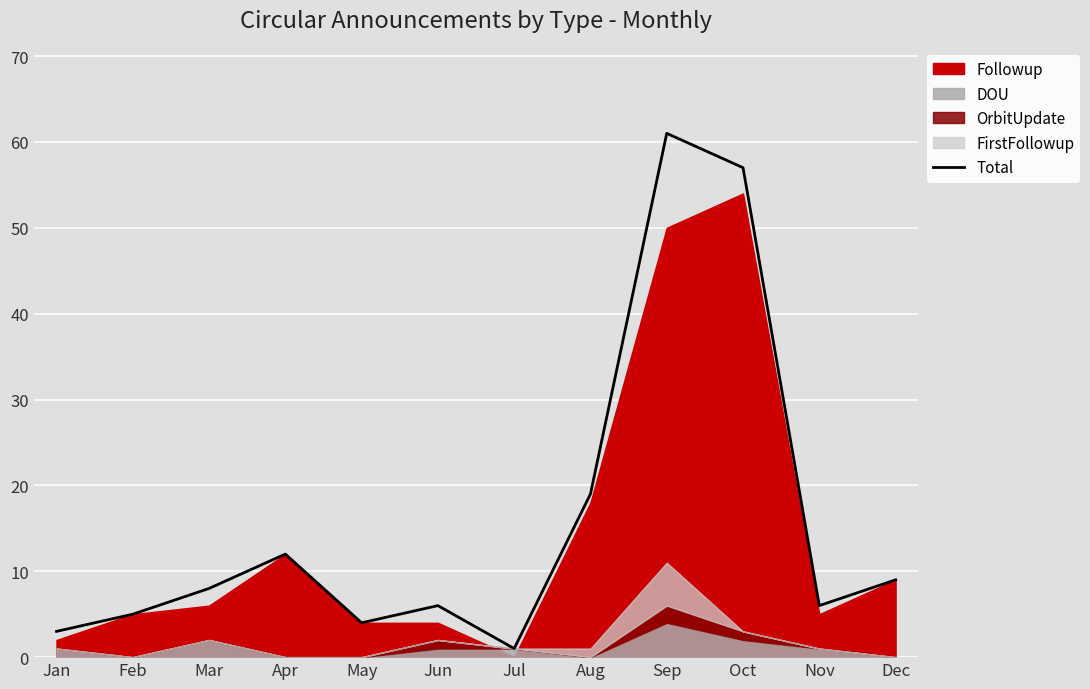

True or false: there are more than 2 points higher than both neighbors.

True